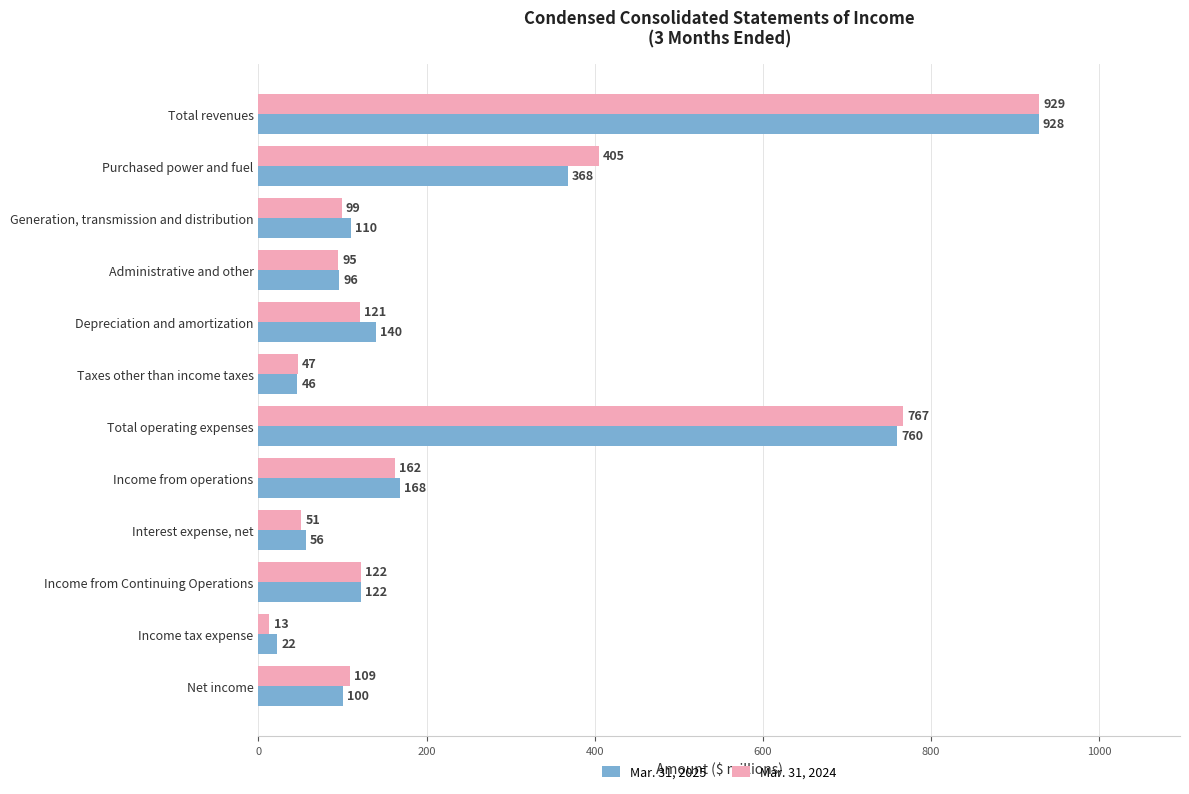

Which category has the highest value in the Mar. 31, 2025 series?

Total revenues